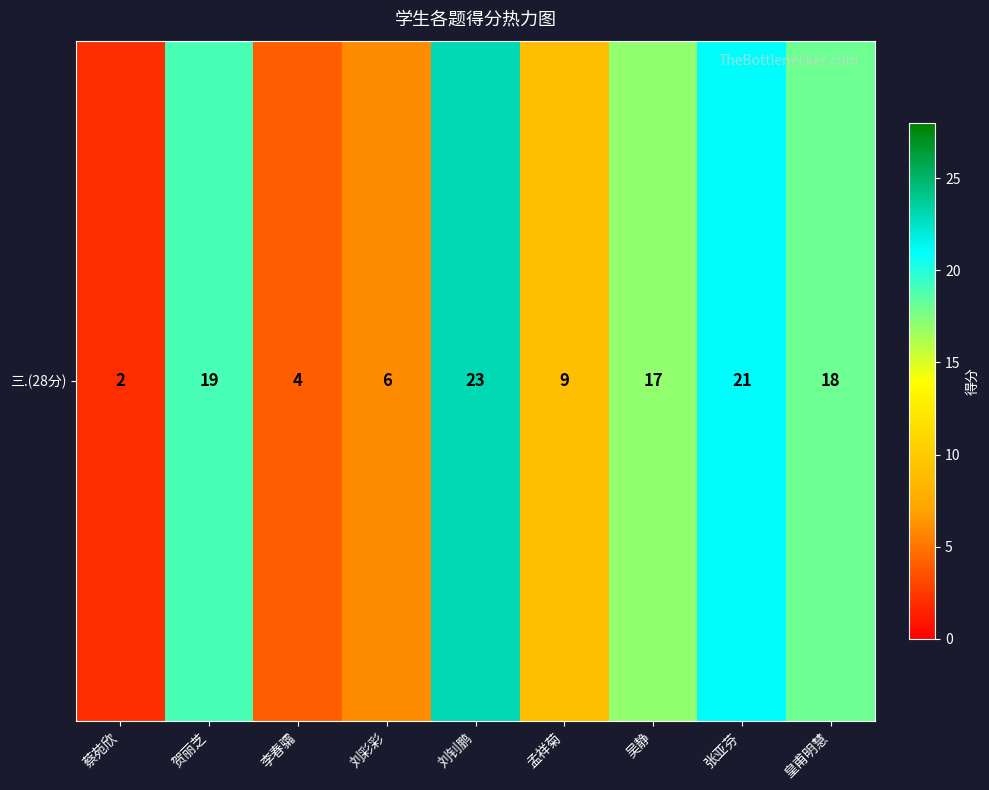

What is the average value?

13